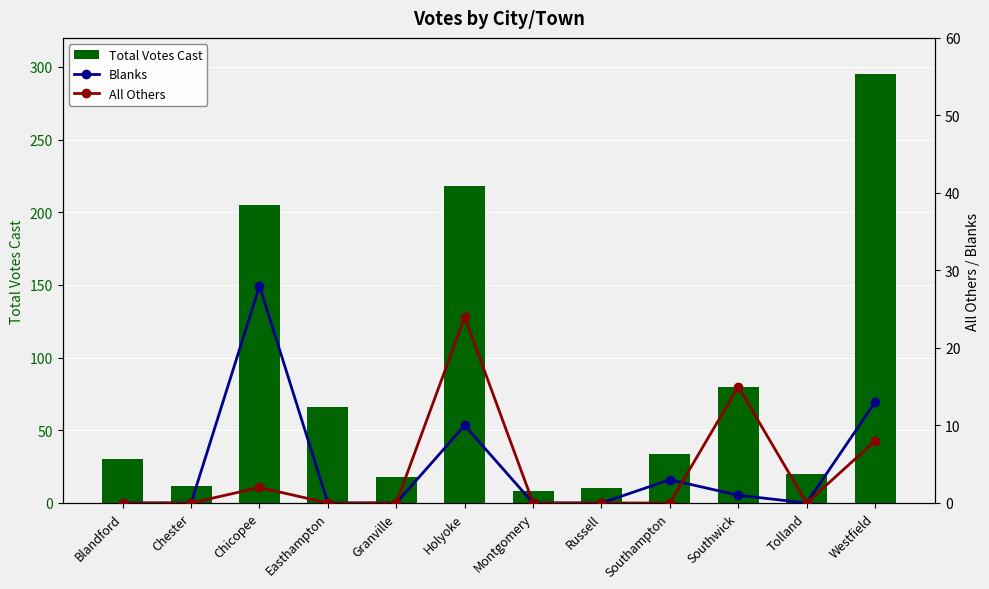

What is the label of the 3rd bar from the left?

Chicopee